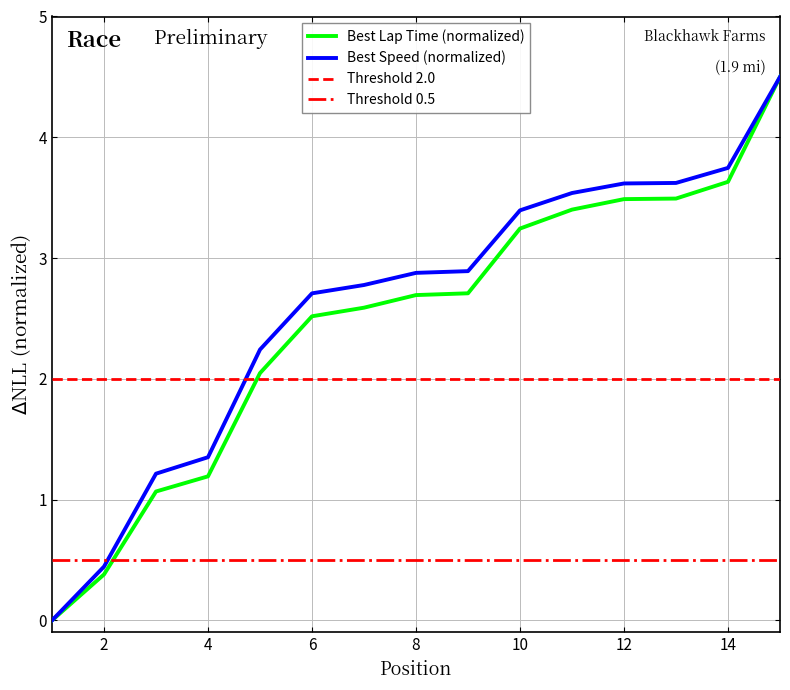

What is the average value of the Best Speed series?

2.6